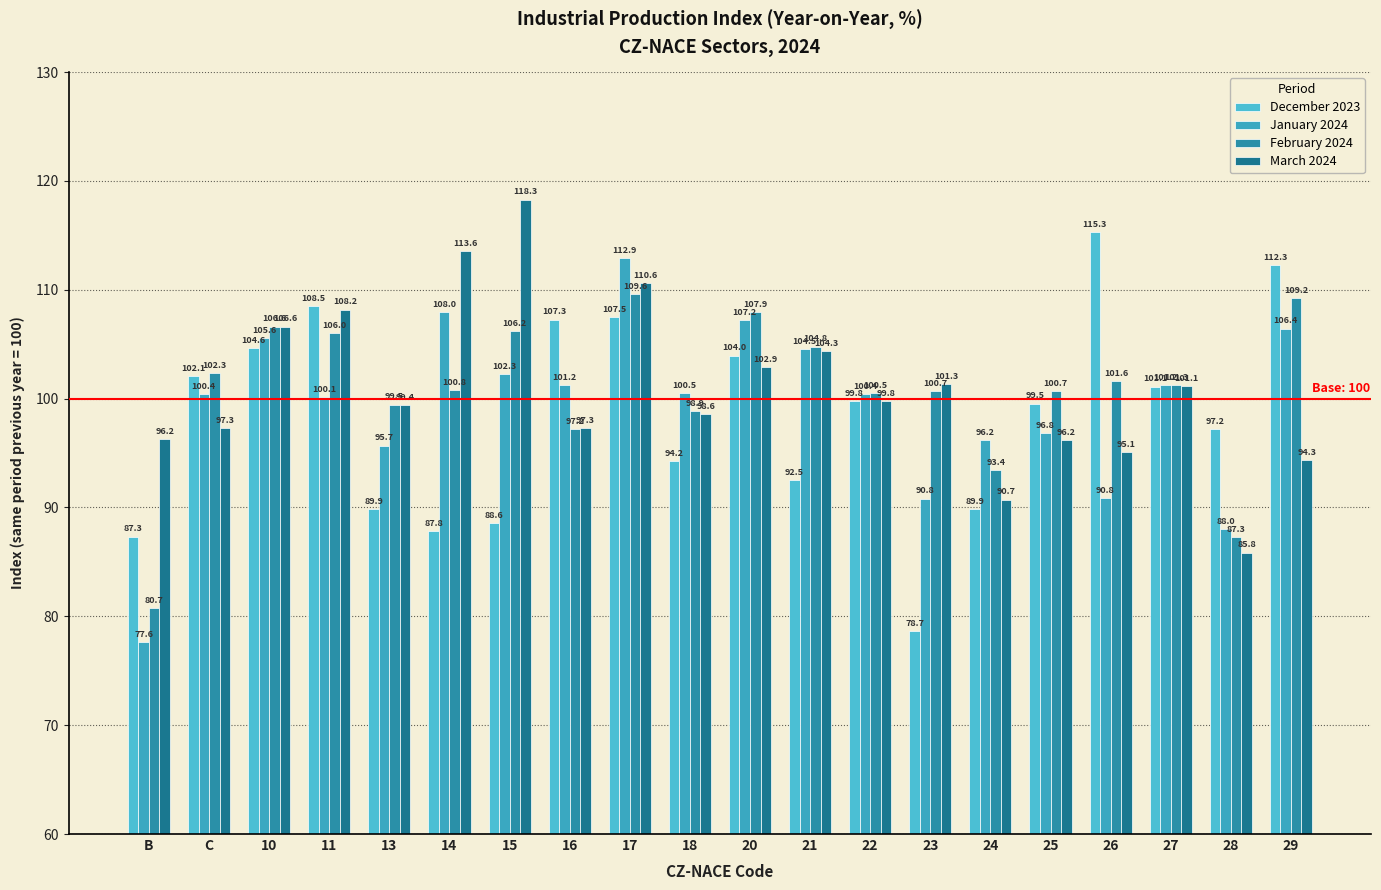

How many bars are there in each group?

4